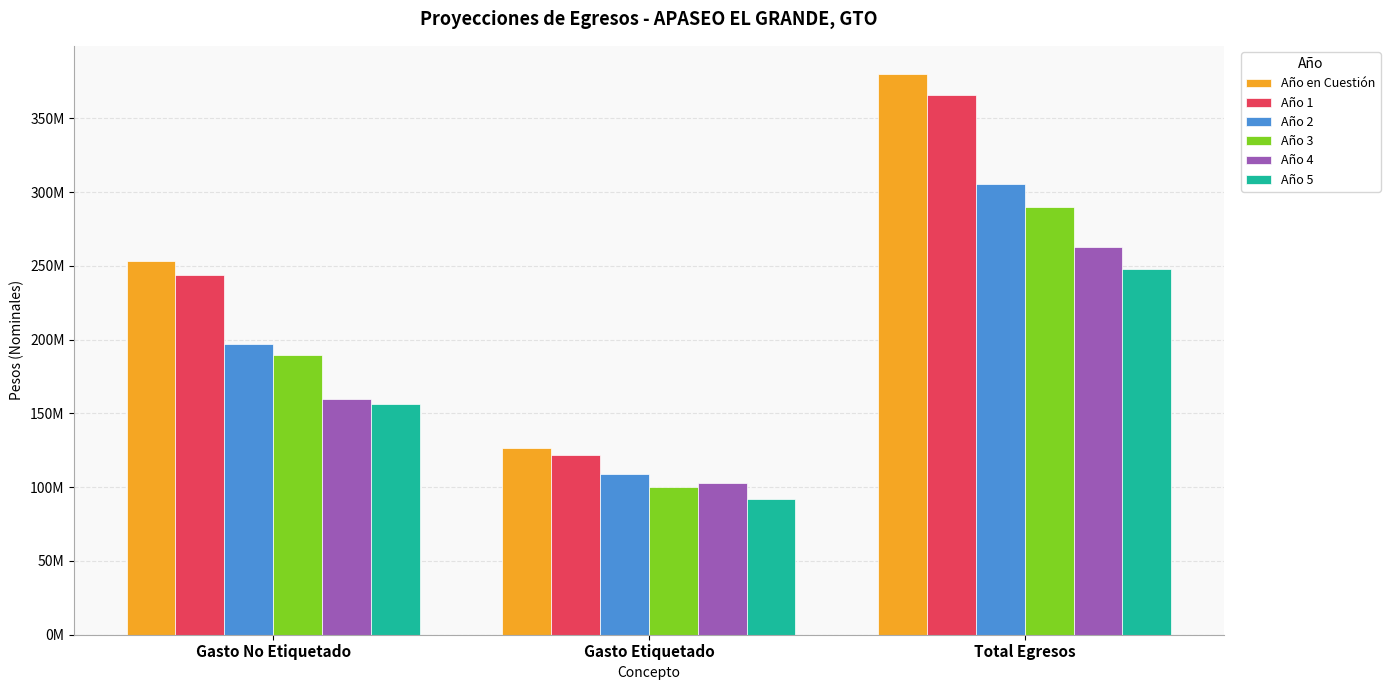

What is the value of the Año 4 bar at the 2nd from the left?

102841637.8